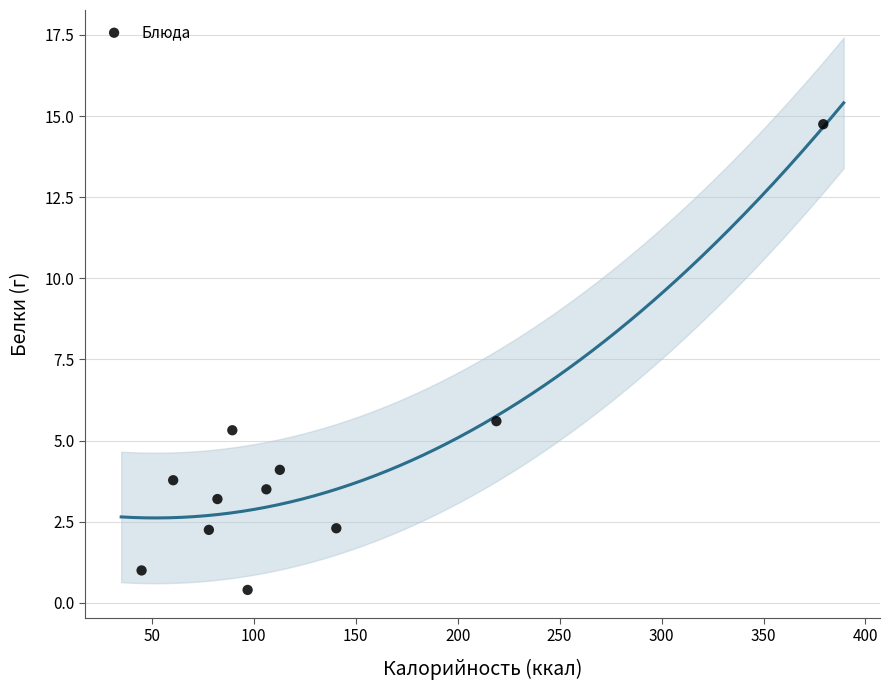

What Y value in the scatter plot is closest to 7?

5.6